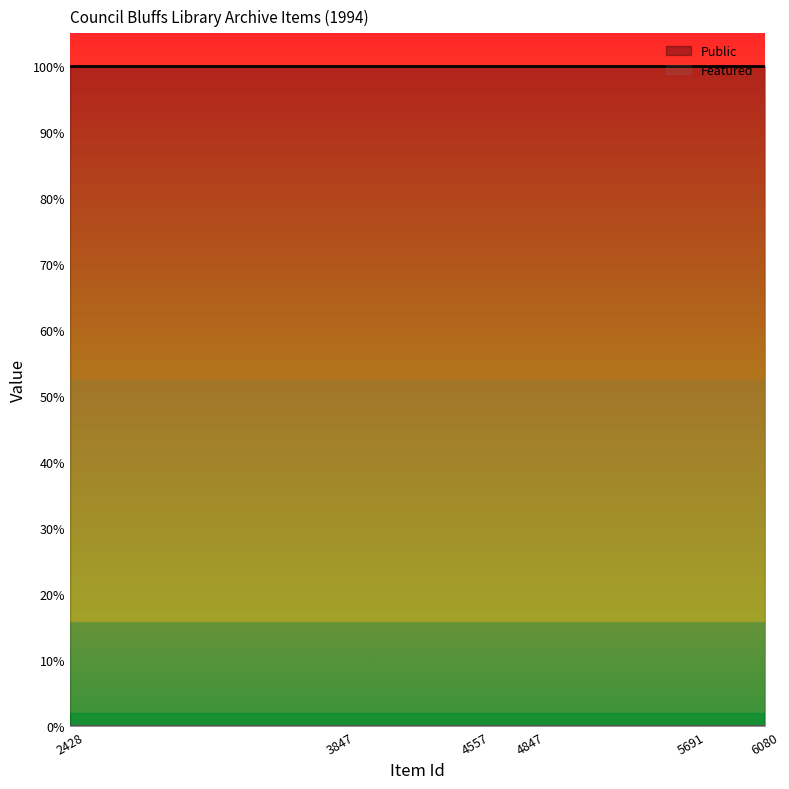

What is the maximum value shown in the chart?

1